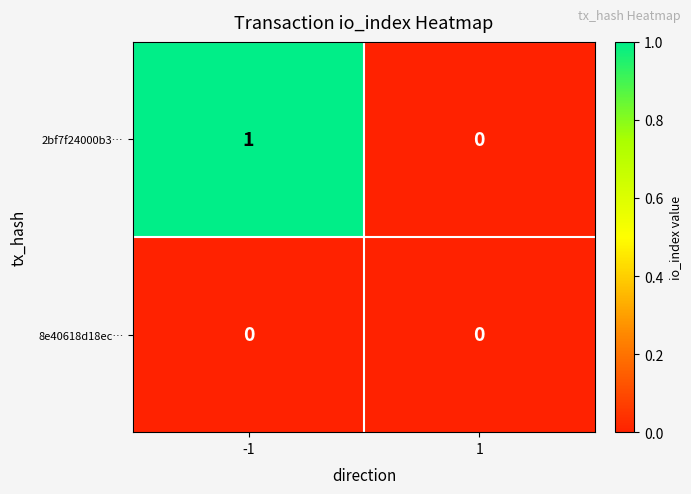

List the series in order of their overall mean, lowest first.

8e40618d18ec…, 2bf7f24000b3…